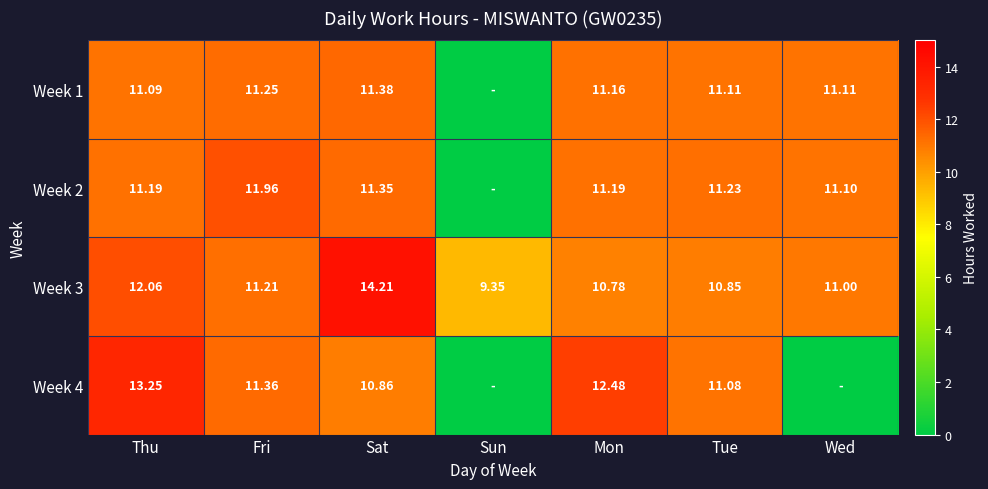

Is the value of Week 1 at Thu greater than the value of Week 3 at Mon?

Yes